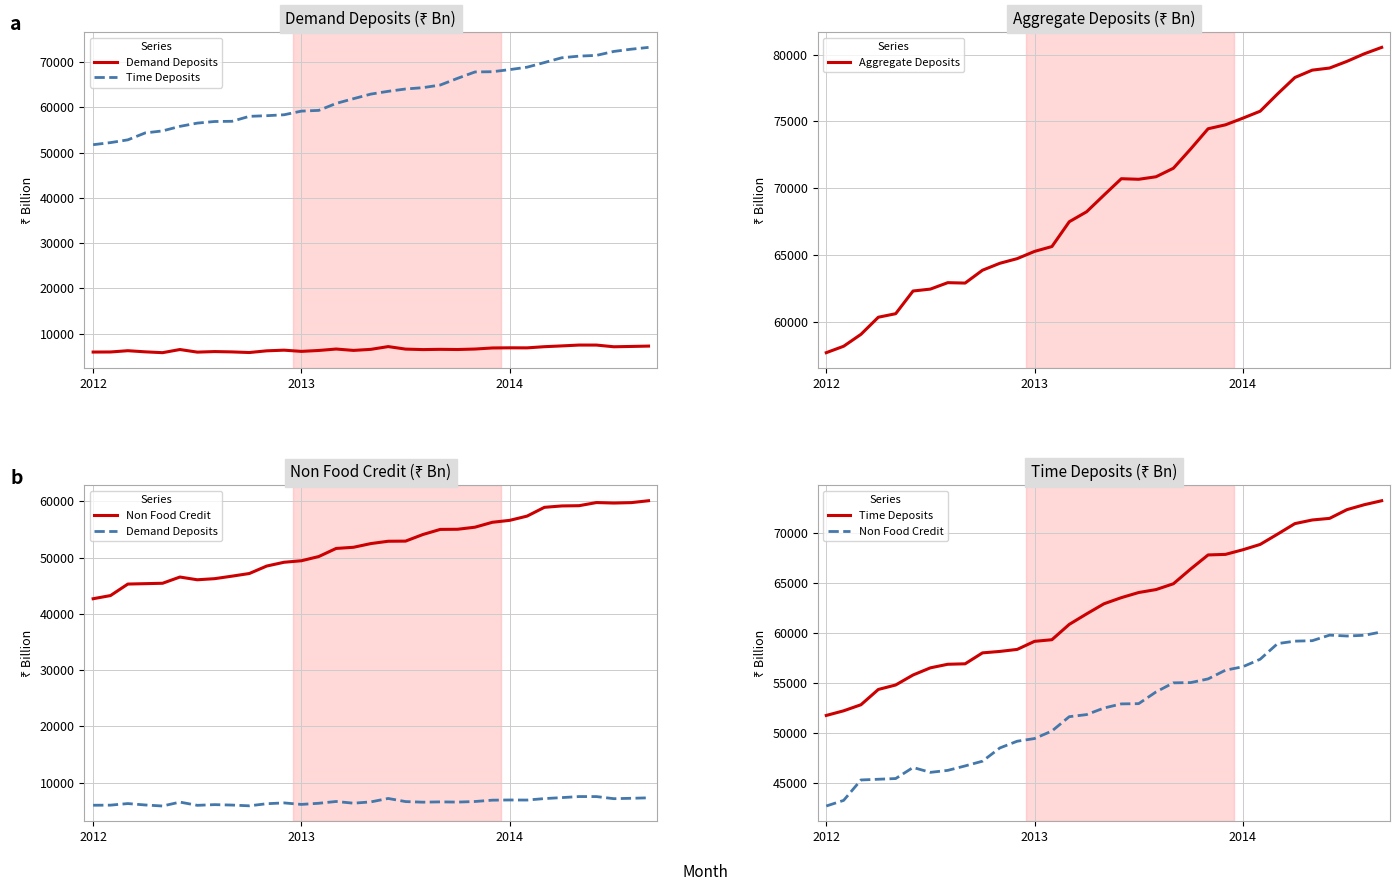

Where is Non Food Credit nearest to the value 51413?

14